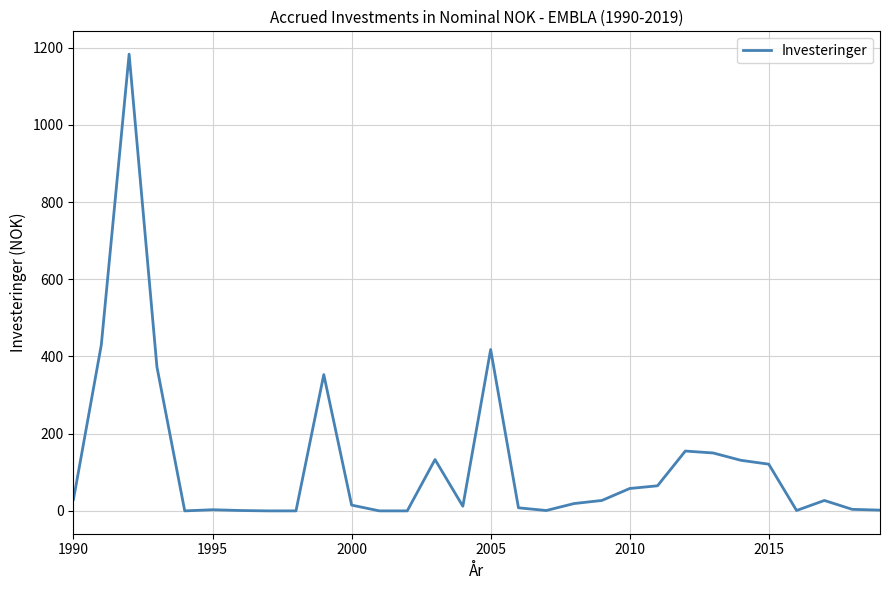

What is the maximum value shown in the chart?

1183